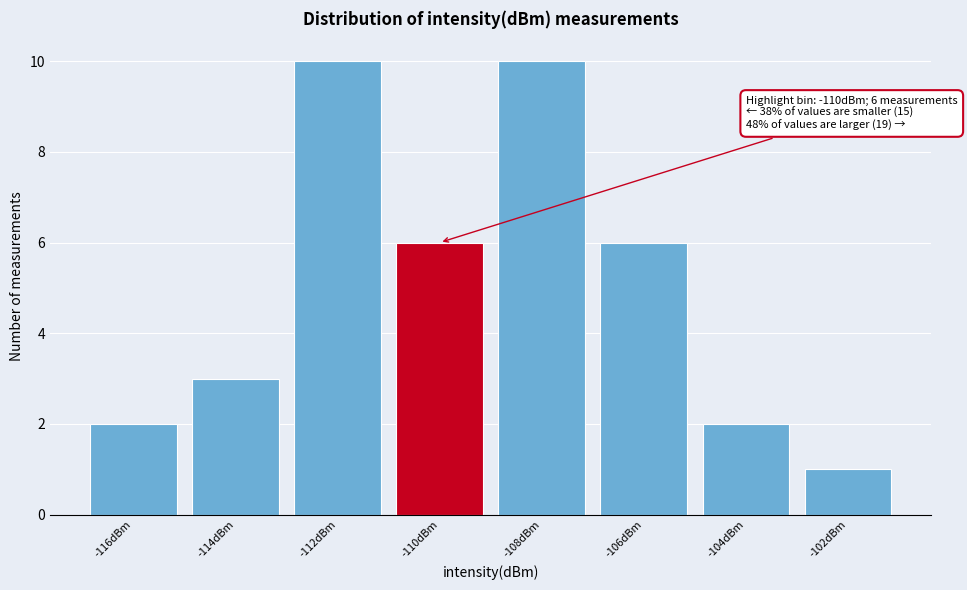

Reading right to left, transcribe all the data shown in this chart.

-102dBm=1	-104dBm=2	-106dBm=6	-108dBm=10	-110dBm=6	-112dBm=10	-114dBm=3	-116dBm=2